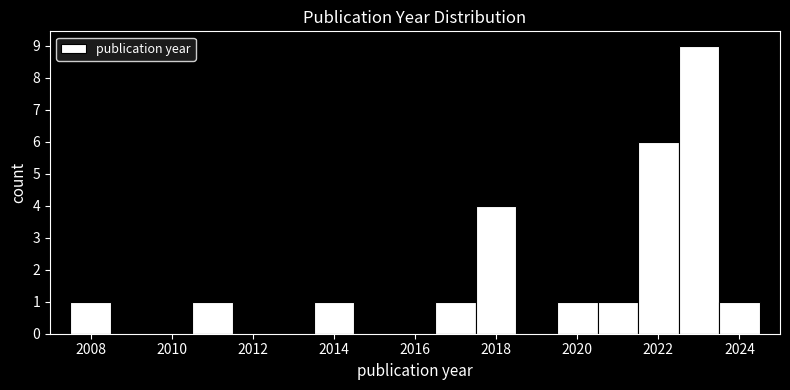

Which range on the x-axis has the tallest bar?

2022.5 to 2023.5